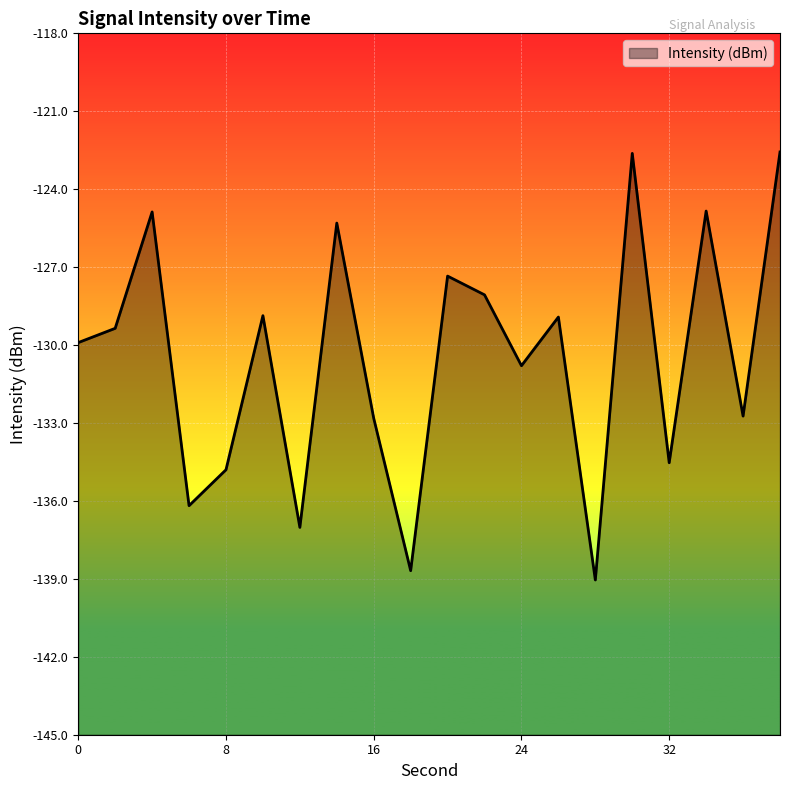

Reading left to right, transcribe all the data shown in this chart.

0=-129.9	2=-129.4	4=-124.9	6=-136.2	8=-134.8	10=-128.9	12=-137.0	14=-125.3	16=-132.8	18=-138.7	20=-127.3	22=-128.1	24=-130.8	26=-128.9	28=-139.0	30=-122.6	32=-134.5	34=-124.8	36=-132.7	38=-122.6